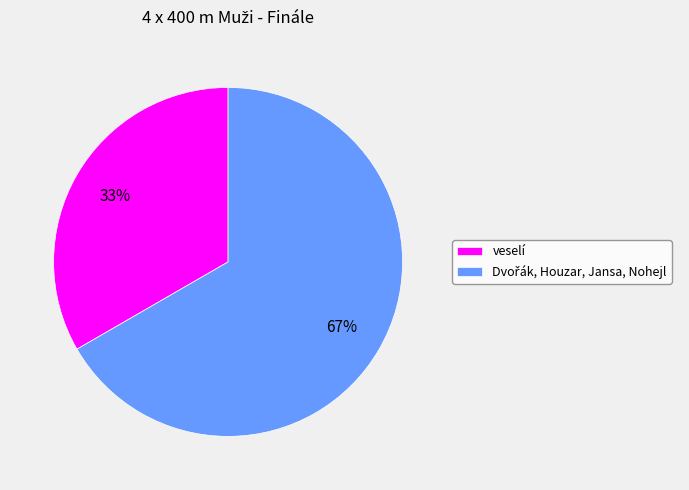

The veselí slice represents 48% of the pie. True or false?

False